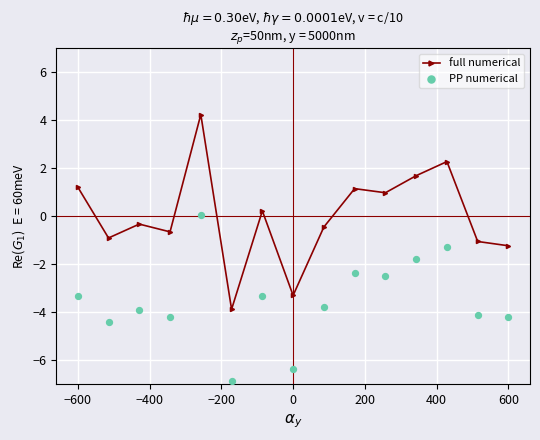

True or false: full numerical has more than 1 points higher than both neighbors.

True